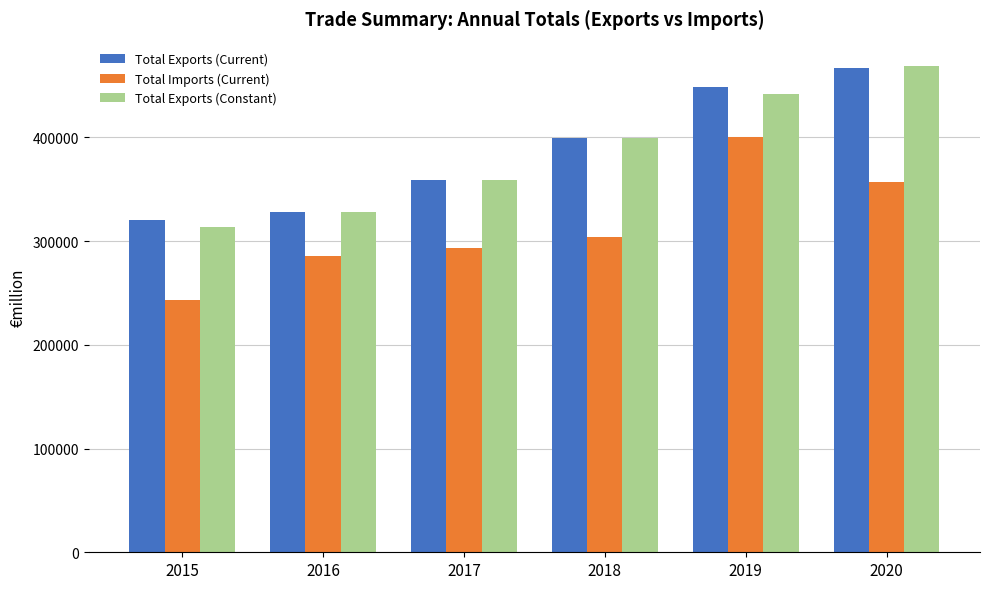

Where is Total Exports (Current) nearest to the value 393497?

2018